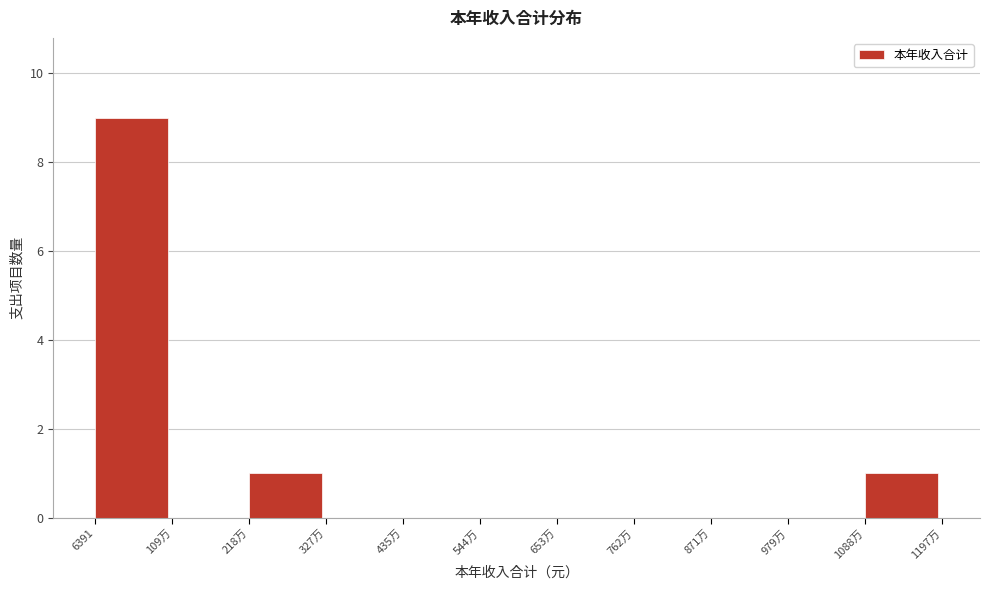

Reading left to right, extract all data points from this chart.

6391=9	109万=0	218万=1	327万=0	435万=0	544万=0	653万=0	762万=0	871万=0	979万=0	1088万=1